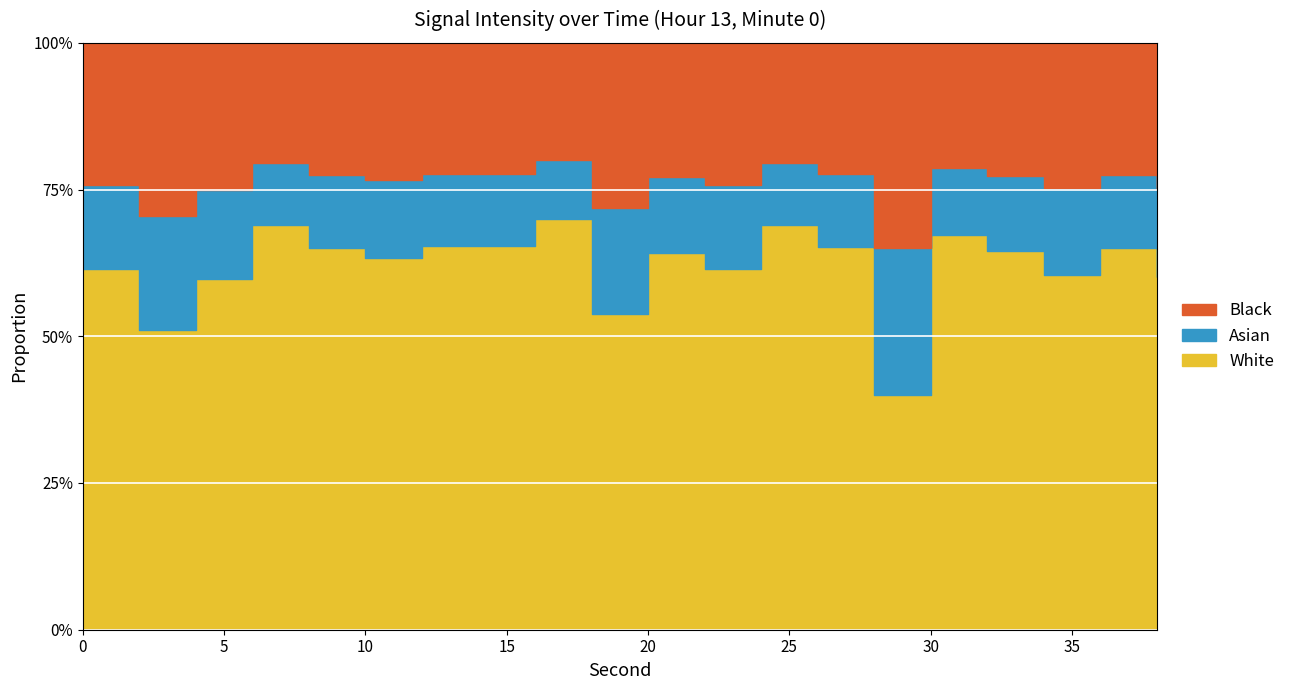

What is the approximate value at 12?

65.4